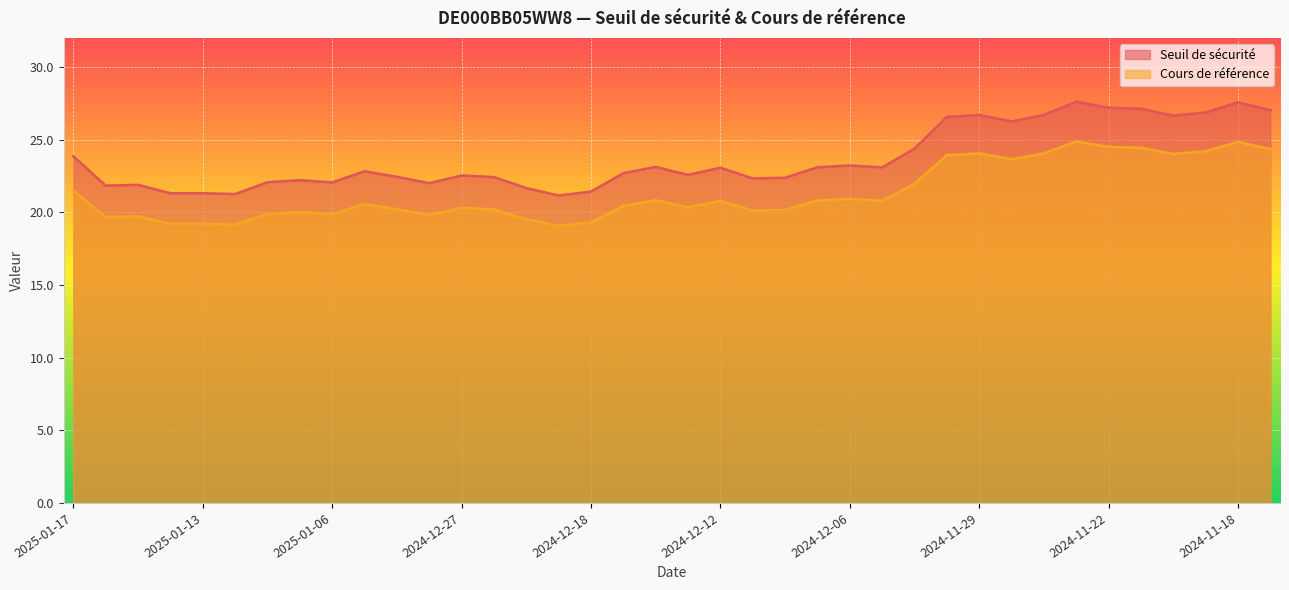

What is the difference between the second highest and second lowest values in the Cours de référence series?

5.7